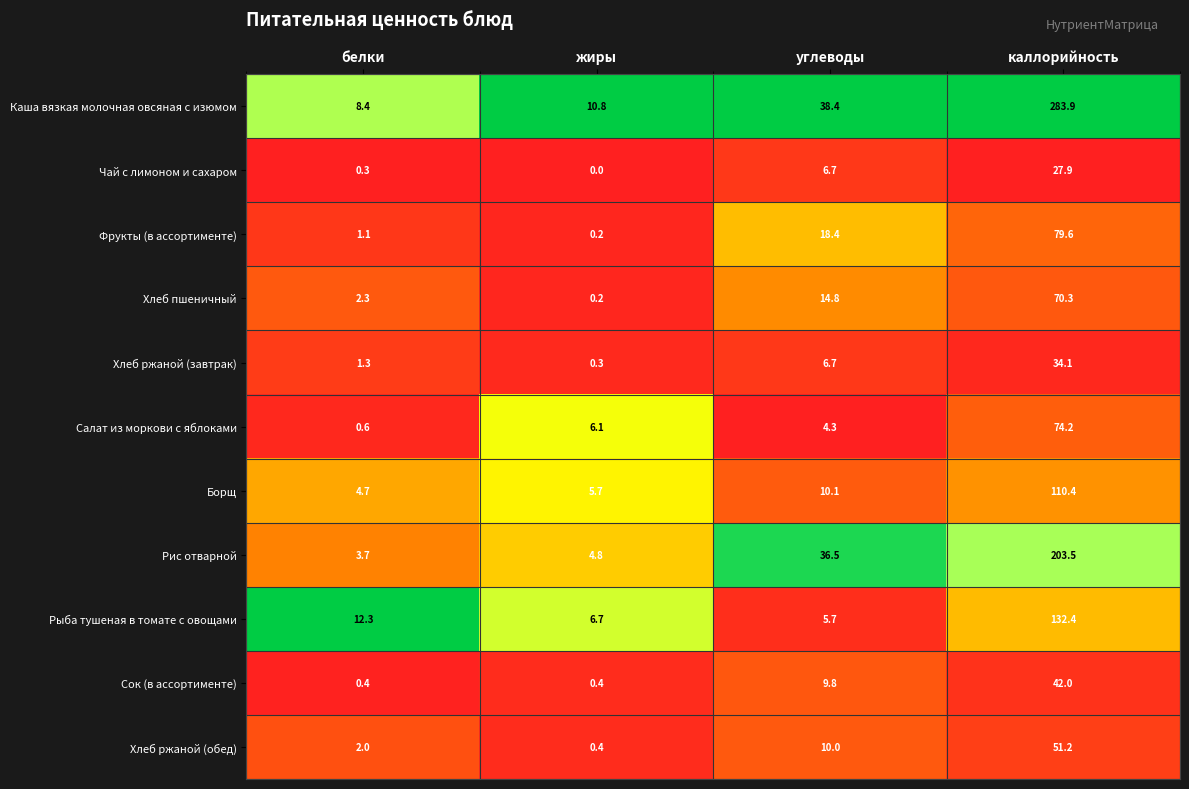

What is the spread (max minus min) of values at белки?

12.0